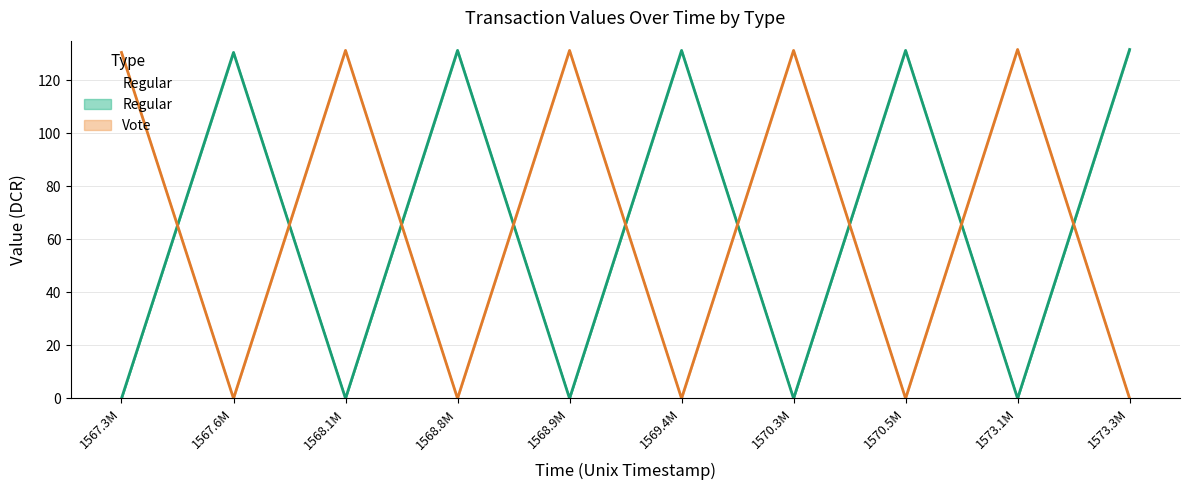

Does the chart display data point markers on the line(s)?

No